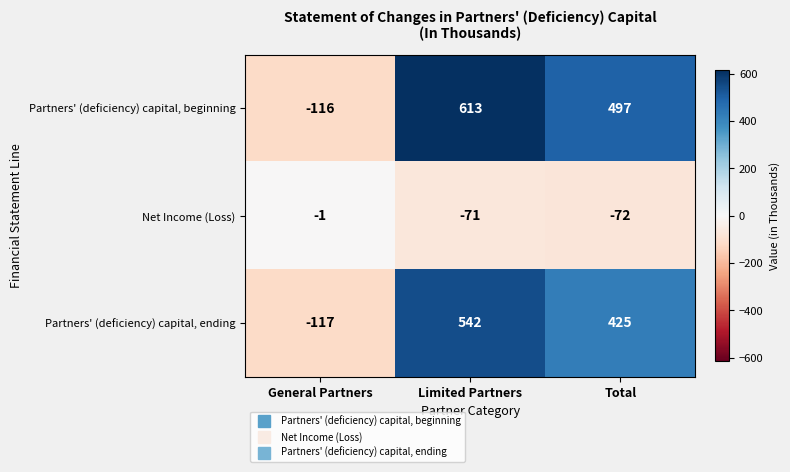

What is the greatest value displayed?

613